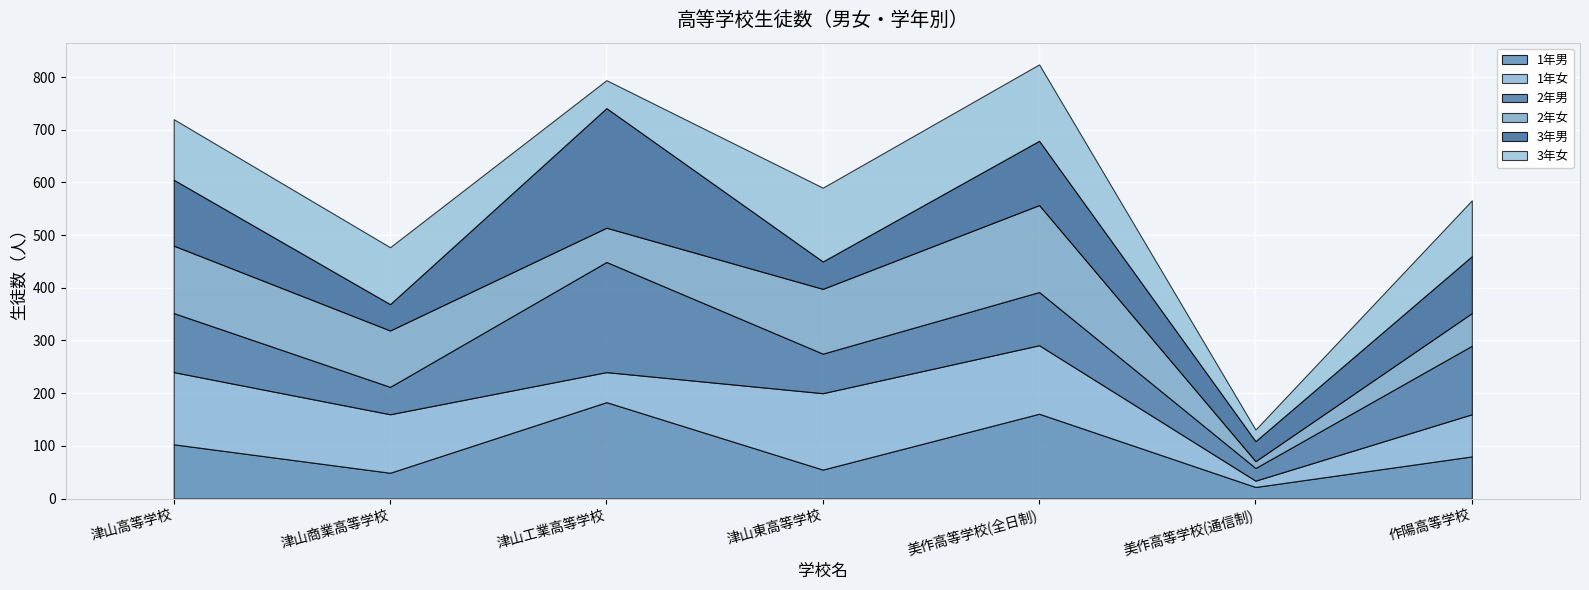

Reading left to right, transcribe all the data shown in this chart.

1年男: 津山高等学校=103	津山商業高等学校=49	津山工業高等学校=183	津山東高等学校=55	美作高等学校(全日制)=161	美作高等学校(通信制)=22	作陽高等学校=80
1年女: 津山高等学校=137	津山商業高等学校=111	津山工業高等学校=57	津山東高等学校=145	美作高等学校(全日制)=130	美作高等学校(通信制)=12	作陽高等学校=80
2年男: 津山高等学校=112	津山商業高等学校=52	津山工業高等学校=209	津山東高等学校=75	美作高等学校(全日制)=101	美作高等学校(通信制)=24	作陽高等学校=130
2年女: 津山高等学校=128	津山商業高等学校=107	津山工業高等学校=65	津山東高等学校=123	美作高等学校(全日制)=165	美作高等学校(通信制)=13	作陽高等学校=62
3年男: 津山高等学校=125	津山商業高等学校=50	津山工業高等学校=227	津山東高等学校=52	美作高等学校(全日制)=122	美作高等学校(通信制)=38	作陽高等学校=108
3年女: 津山高等学校=115	津山商業高等学校=108	津山工業高等学校=53	津山東高等学校=140	美作高等学校(全日制)=145	美作高等学校(通信制)=22	作陽高等学校=106